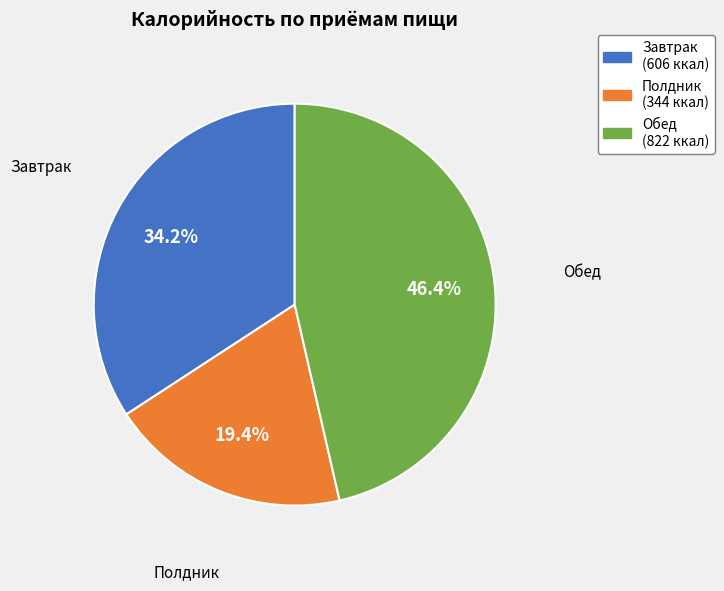

Is there a majority slice in this chart?

No